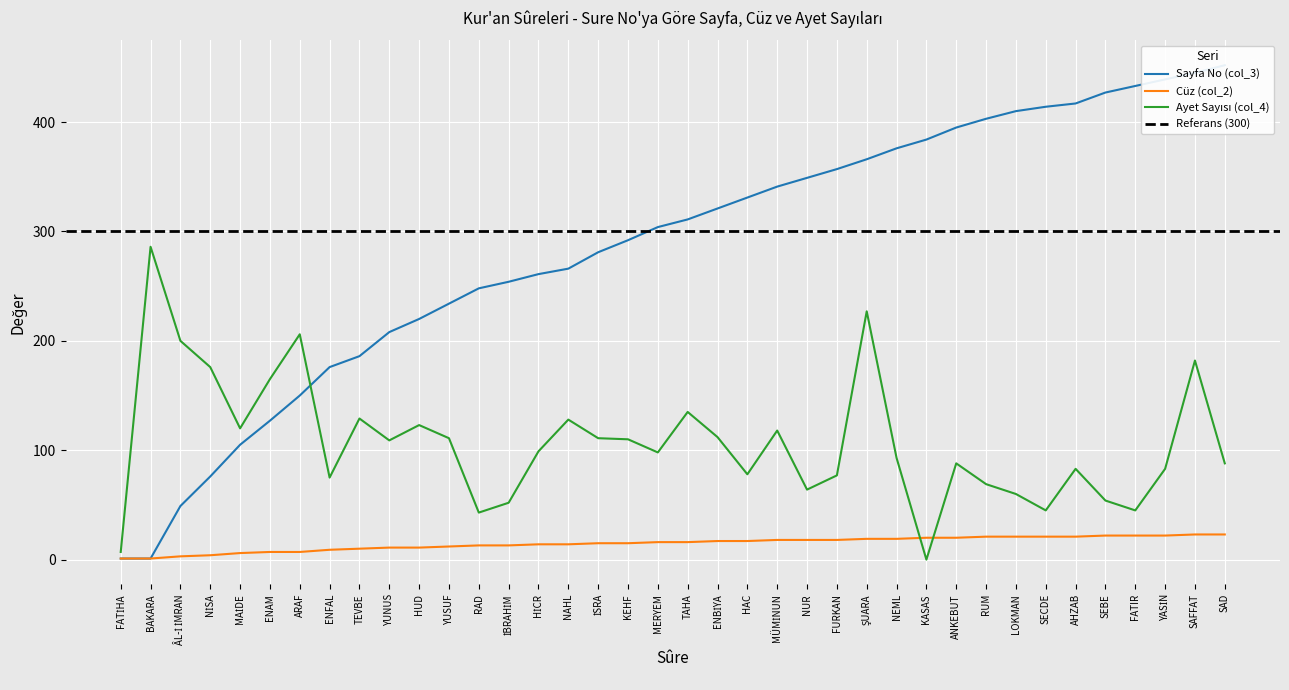

What is the difference between the Cüz (col_2) values at YUNUS and KEHF?

4